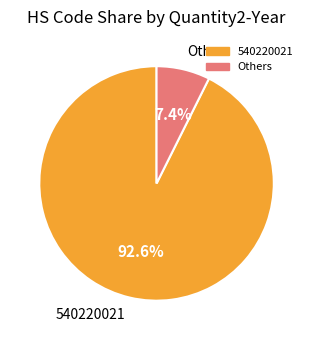

Does Others represent more than half of the total?

No